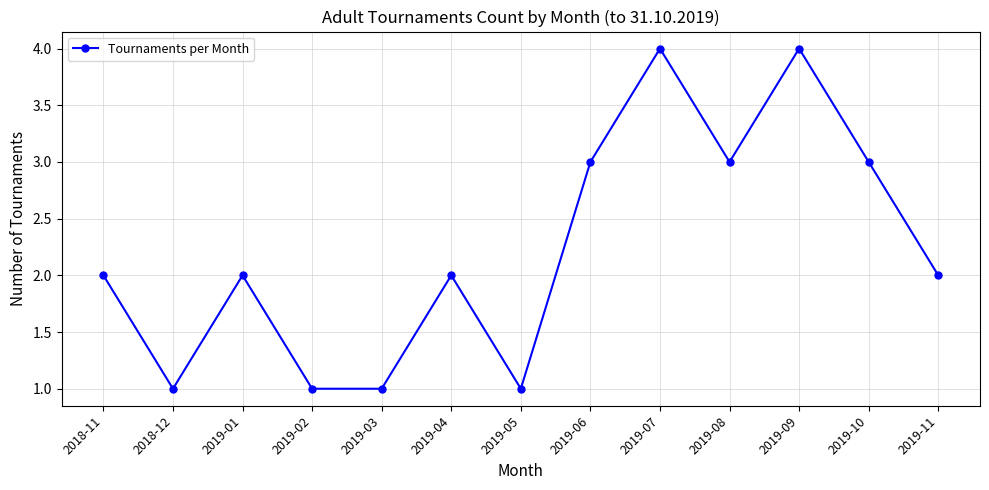

Approximately how many times larger is the value at 2019-08 compared to 2019-06?

1.0